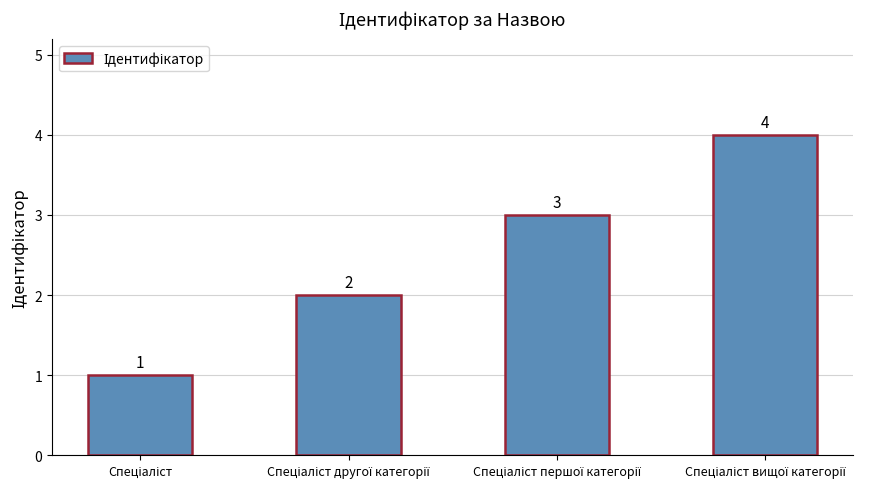

What is the value of the 4th bar from the left?

4